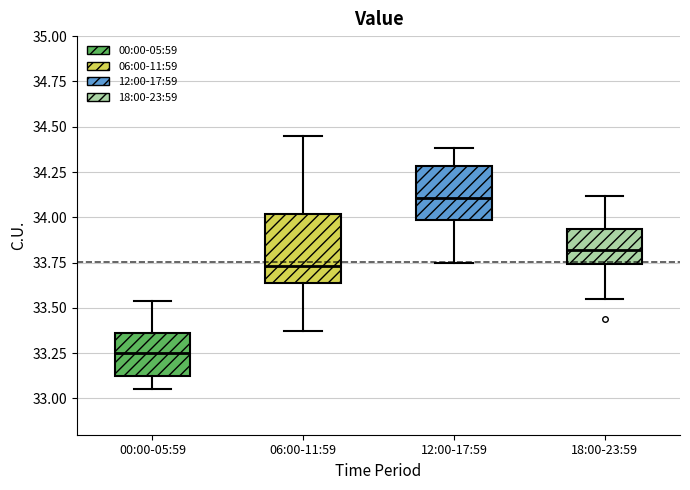

Where does the median line of the box for 18:00-23:59 sit on the y-axis? The values are not printed on the chart, so give them approximately, as read against the axis.

33.80